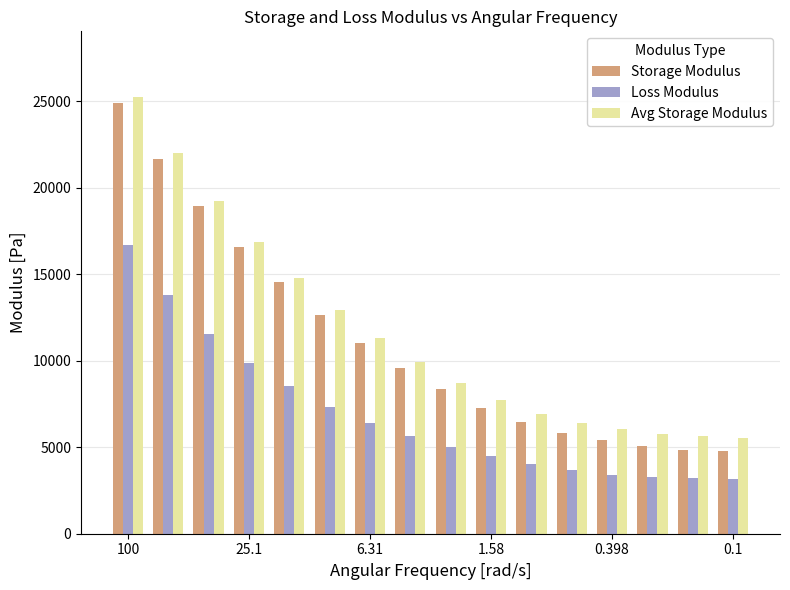

How many distinct data groups are displayed?

3